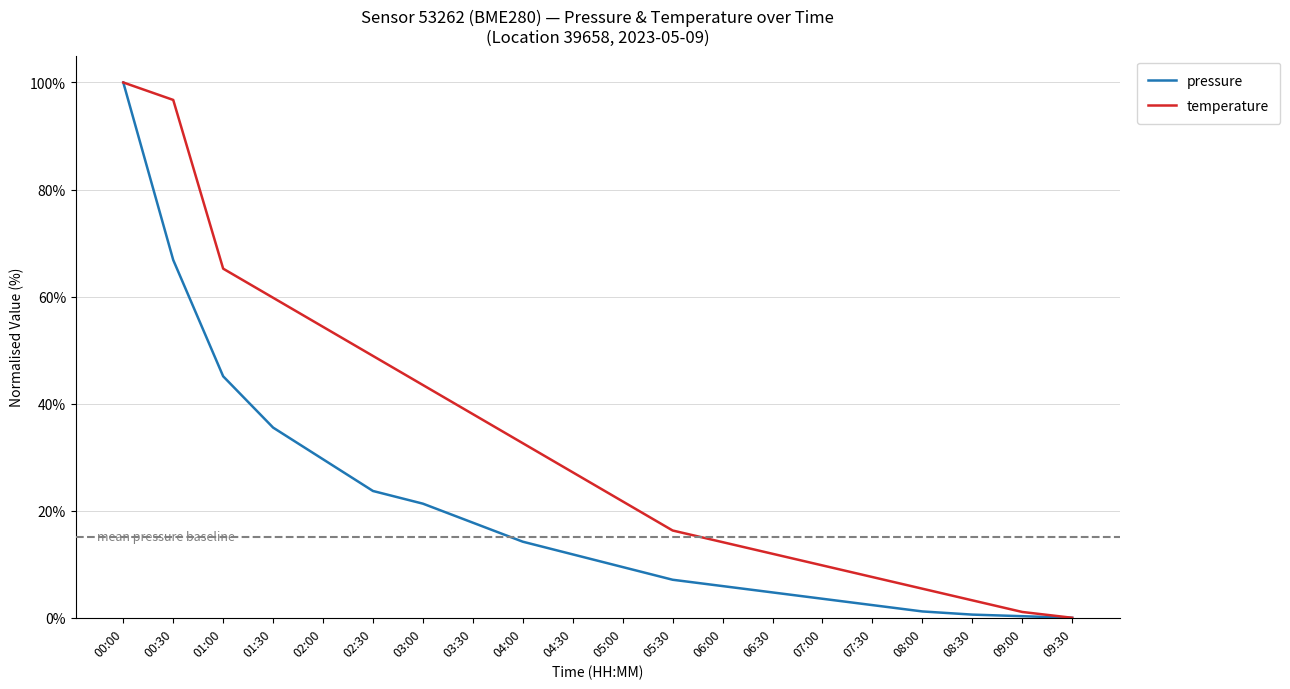

Is it true that pressure equals 7.0 at 03:00?

False